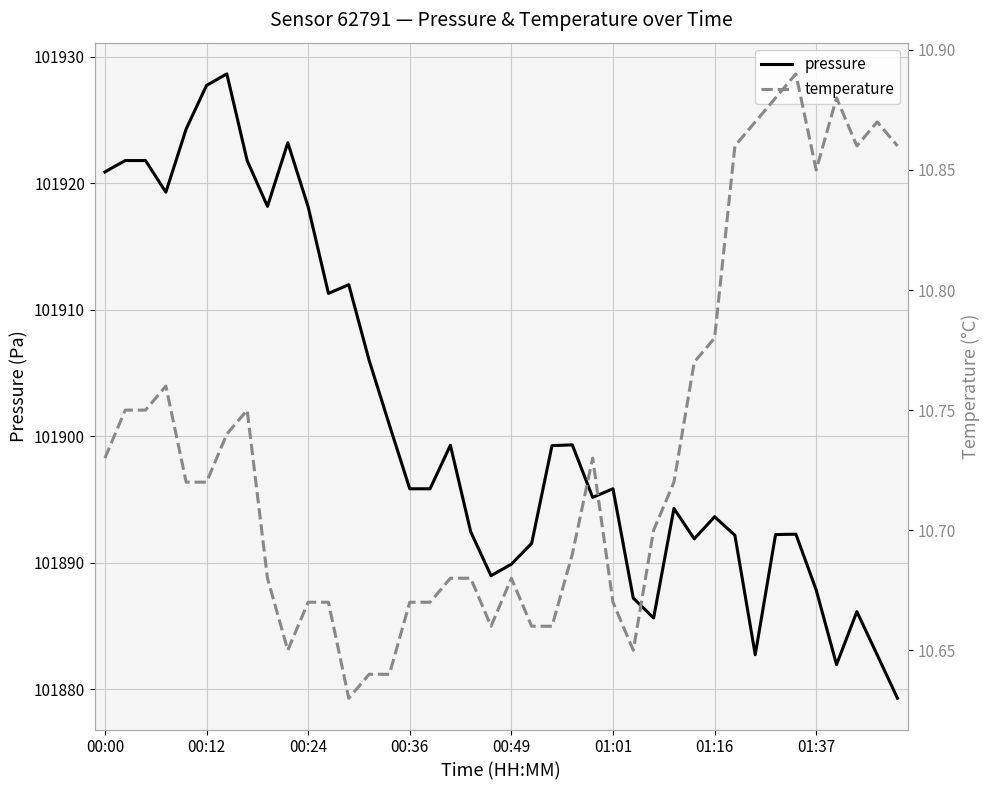

What is the minimum value for pressure?

101879.3